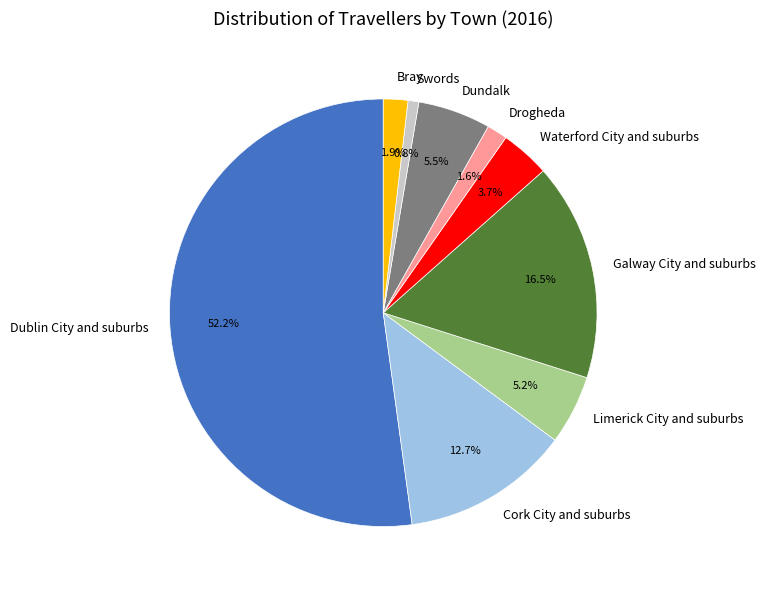

To the nearest percent, what is the difference between the largest and smallest slice percentages?

51%